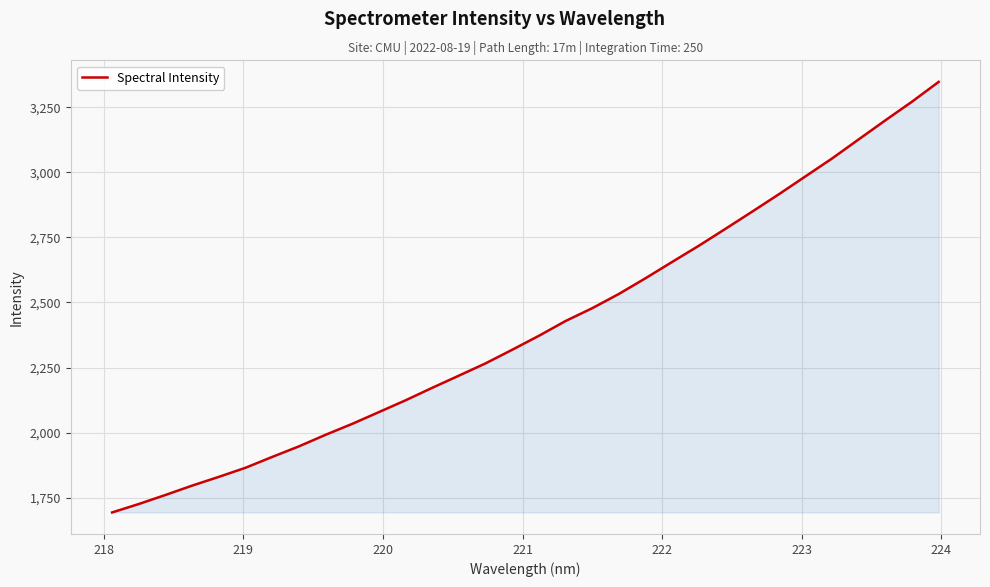

Does the chart have visible grid lines?

Yes